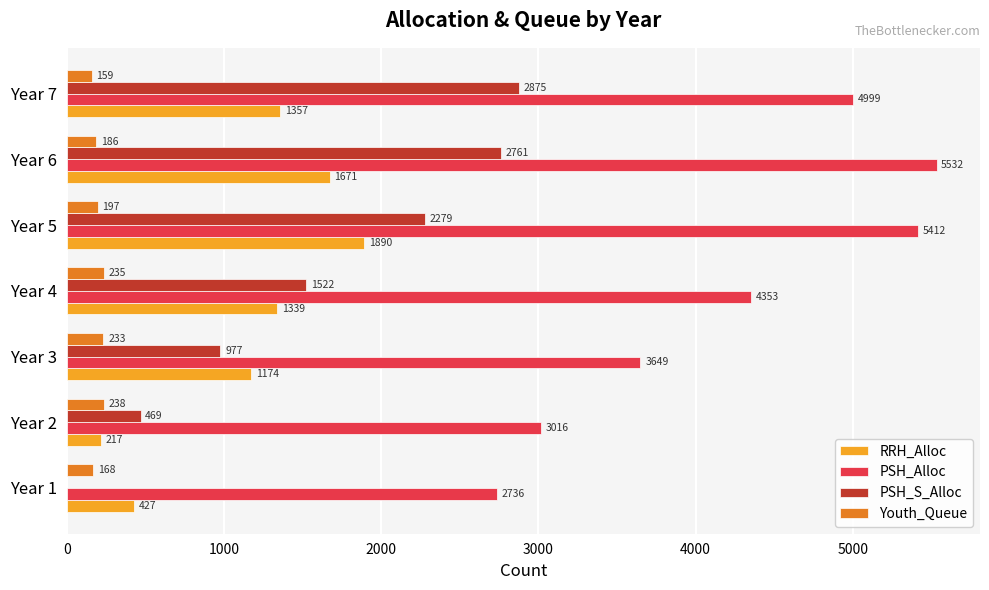

At which category is the sum across all series the highest?

Year 6